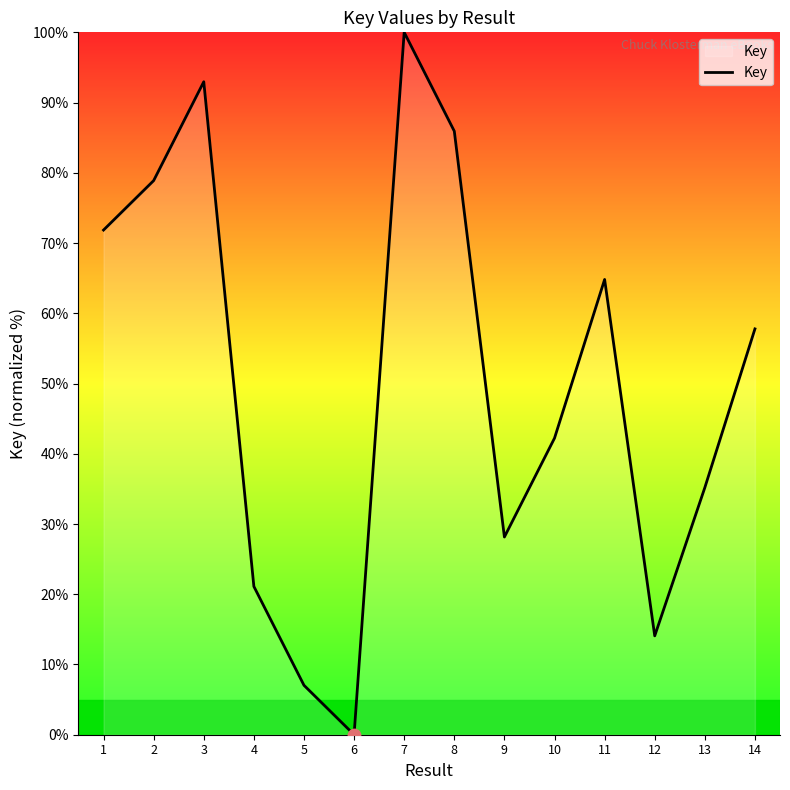

What is the change in value from 1 to 6?

-71.9